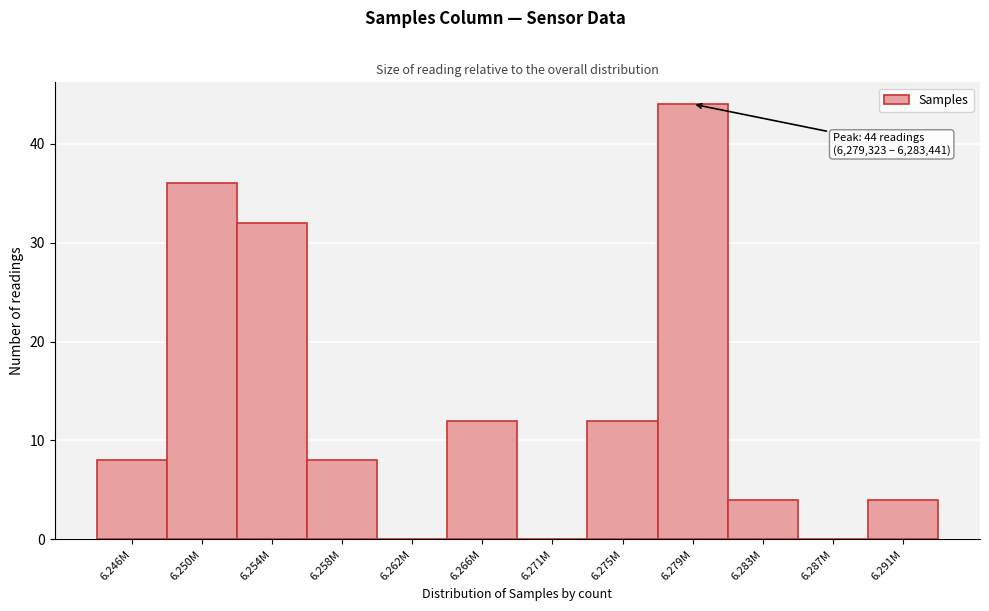

Reading right to left, transcribe all the data shown in this chart.

6.291M=4	6.287M=0	6.283M=4	6.279M=44	6.275M=12	6.271M=0	6.266M=12	6.262M=0	6.258M=8	6.254M=32	6.250M=36	6.246M=8